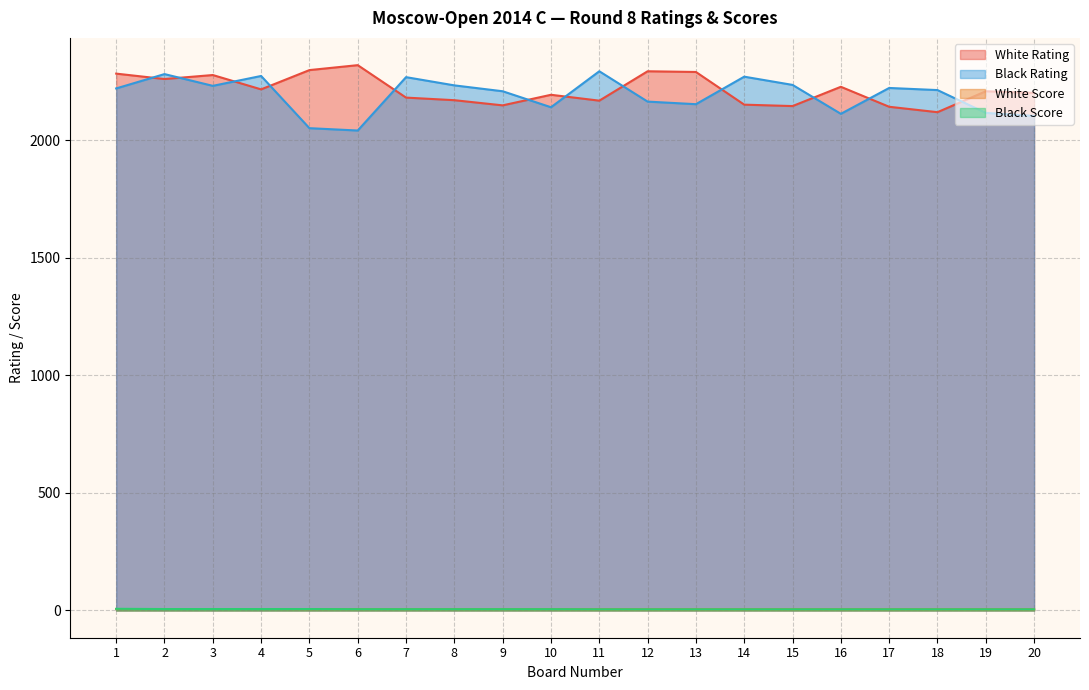

True or false: White Score has more than 0 interior local peaks.

False